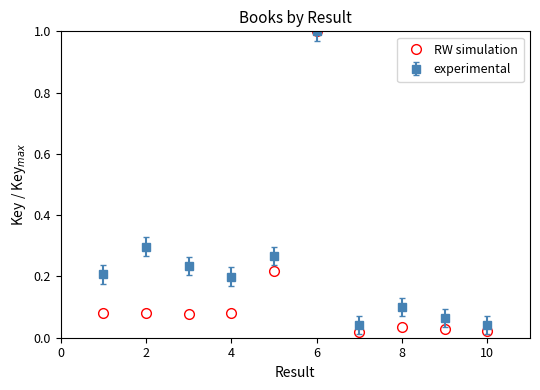

What is the highest value of the RW simulation series?

1.0